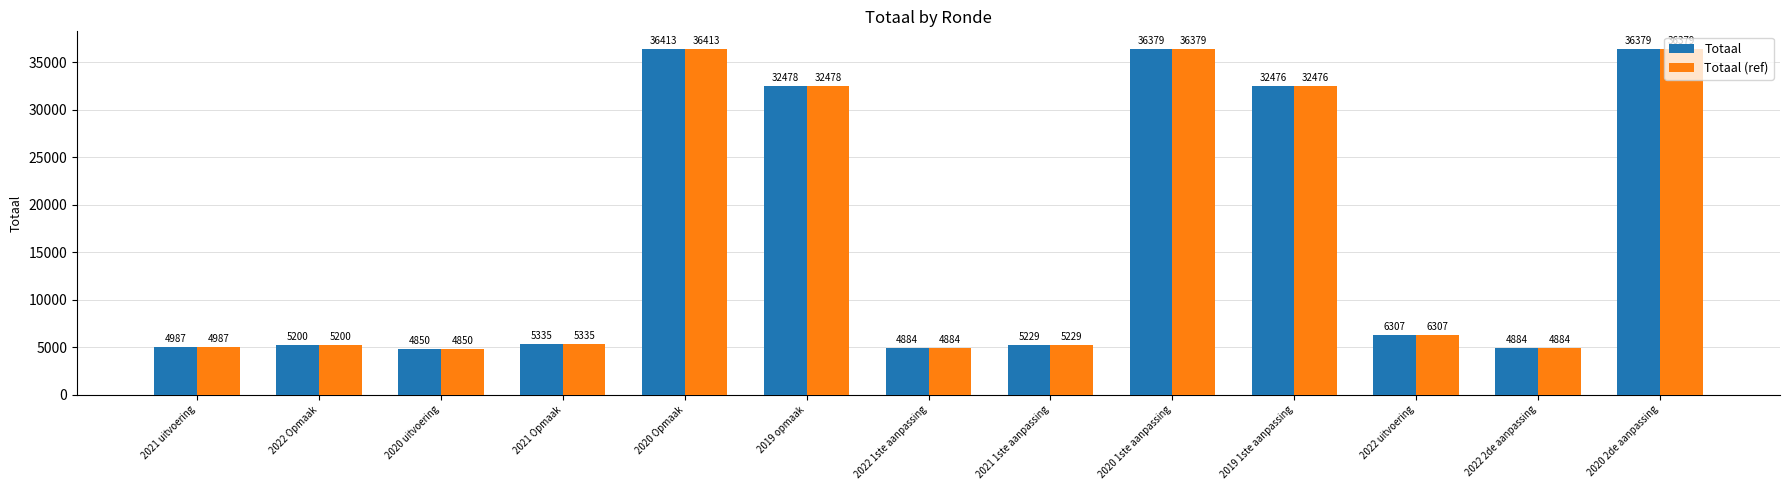

The value of Totaal (ref) at 2019 1ste aanpassing is 32476. True or false?

True